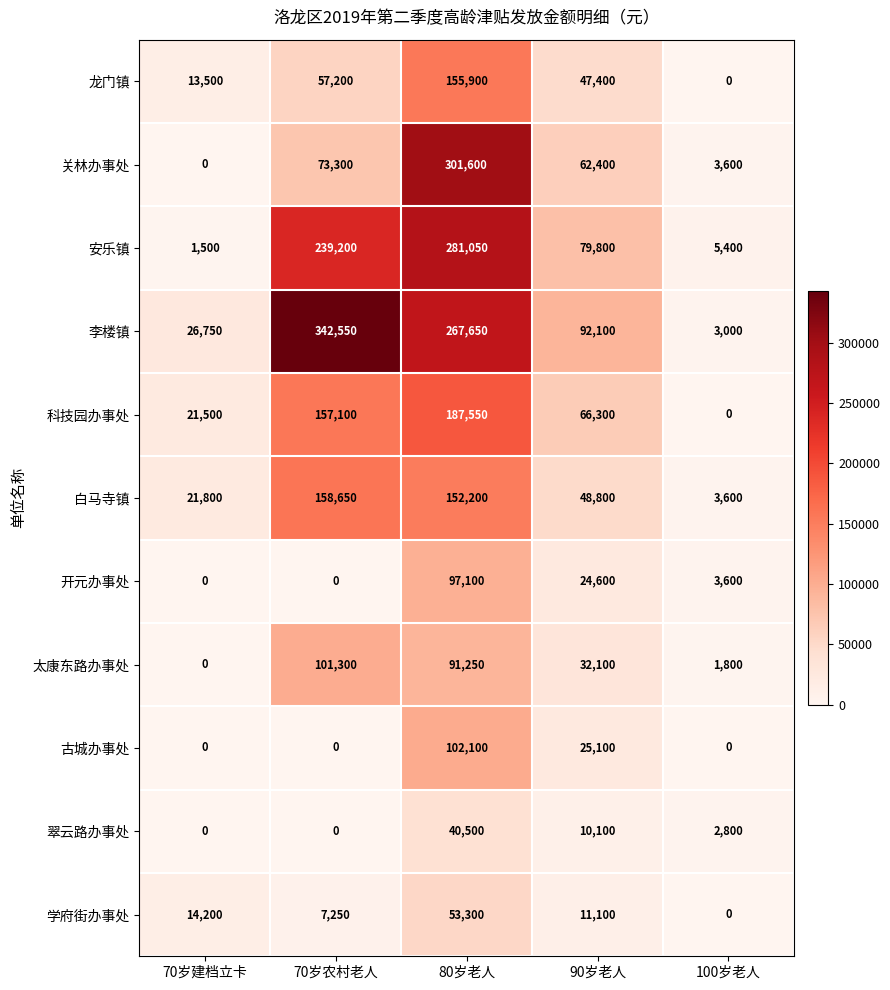

At which category is the sum across all series the highest?

80岁老人